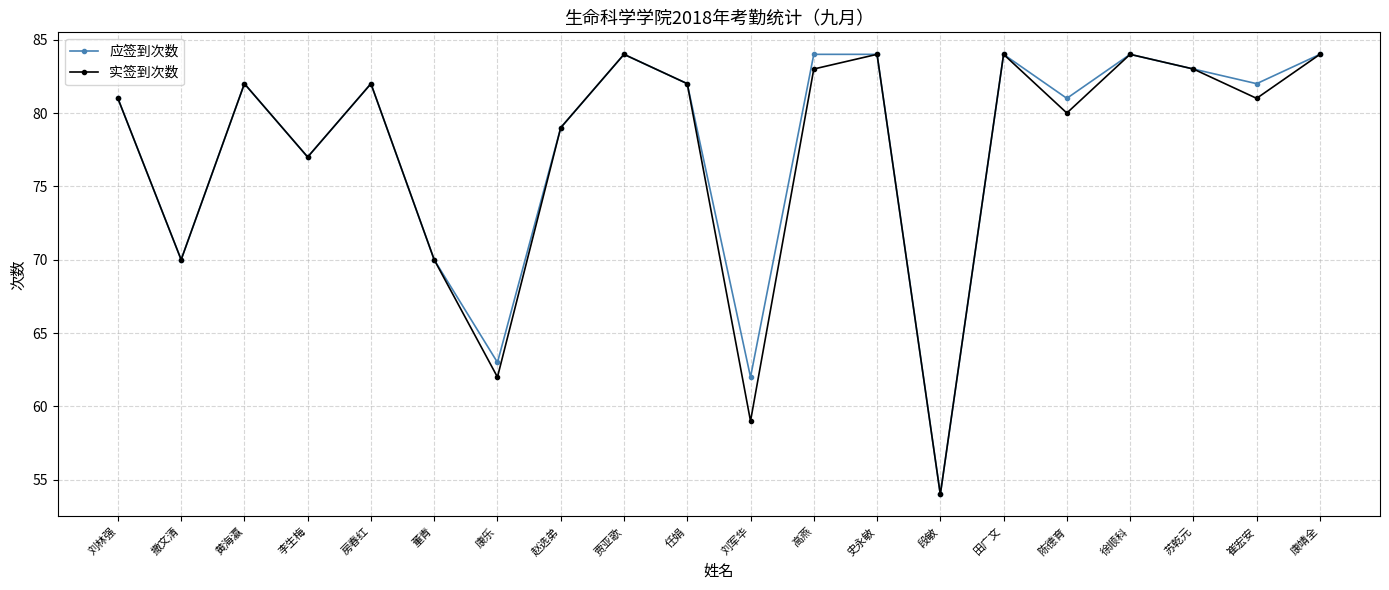

The value of 应签到次数 at 陈德育 is 20. True or false?

False